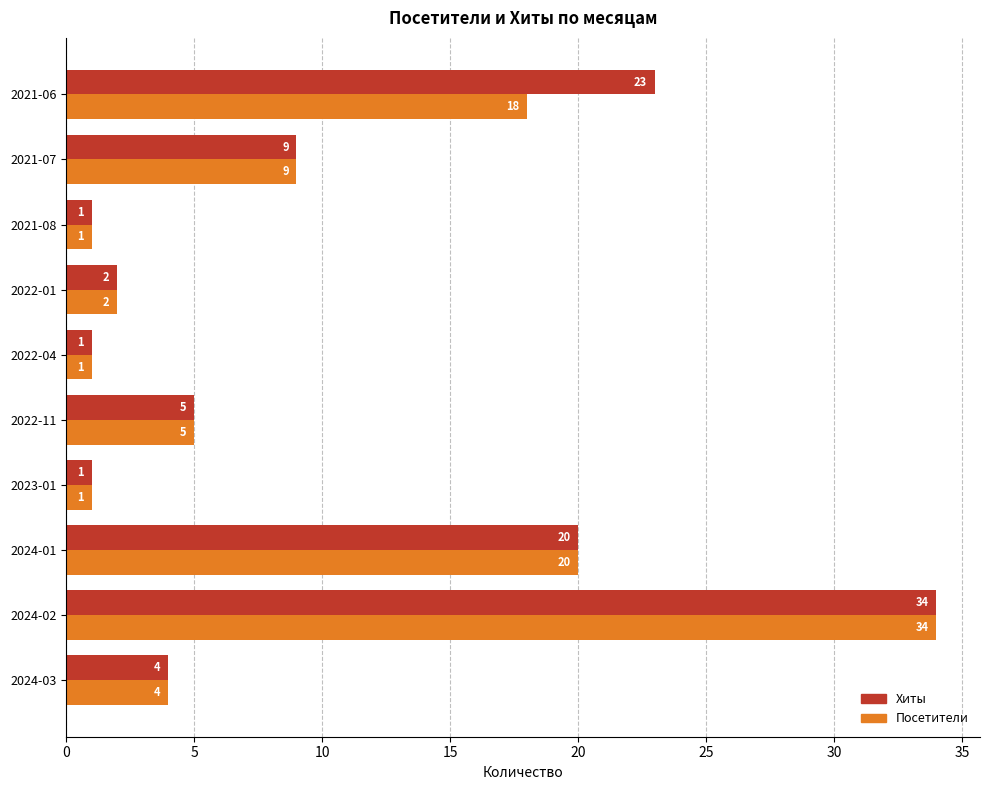

At which label is Хиты closest to 17?

2024-01